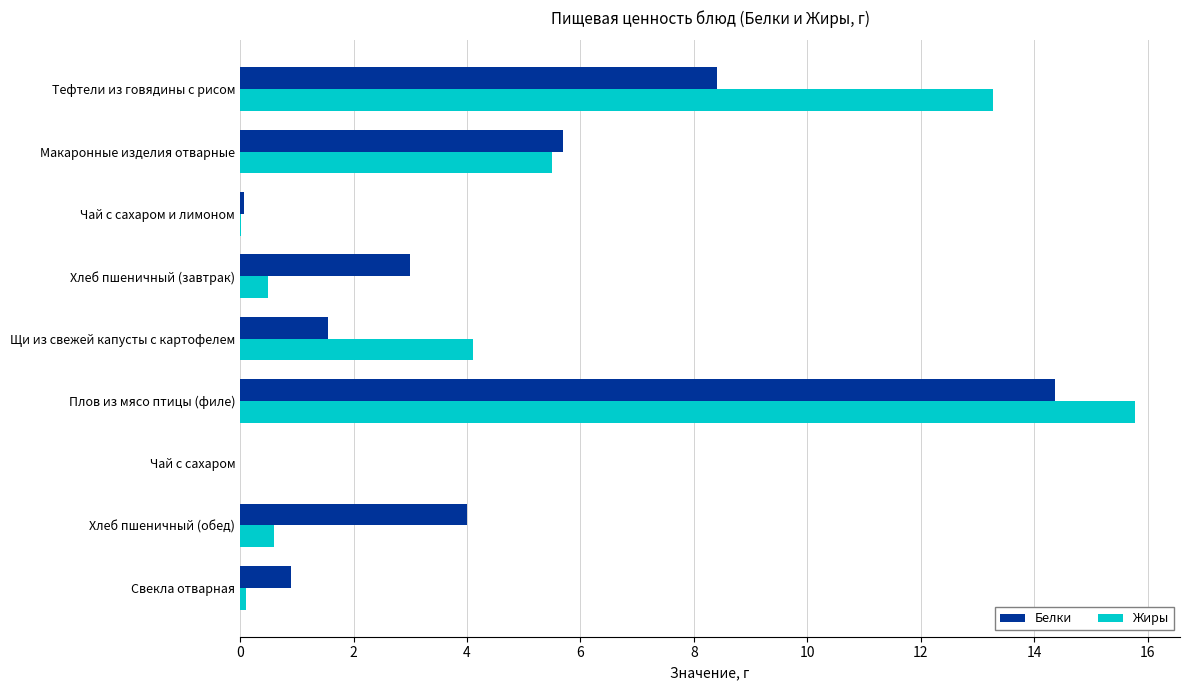

Between Плов из мясо птицы (филе) and Хлеб пшеничный (обед), which series saw the biggest shift?

Жиры